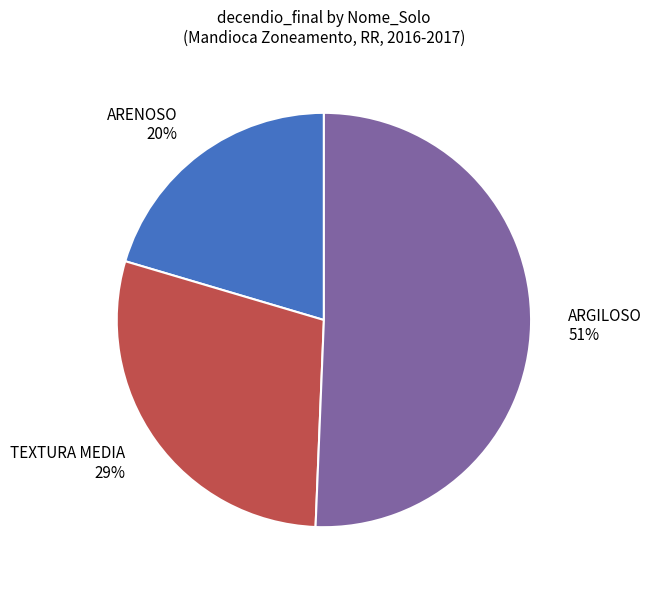

Is it true that TEXTURA MEDIA is 29% of the pie?

True